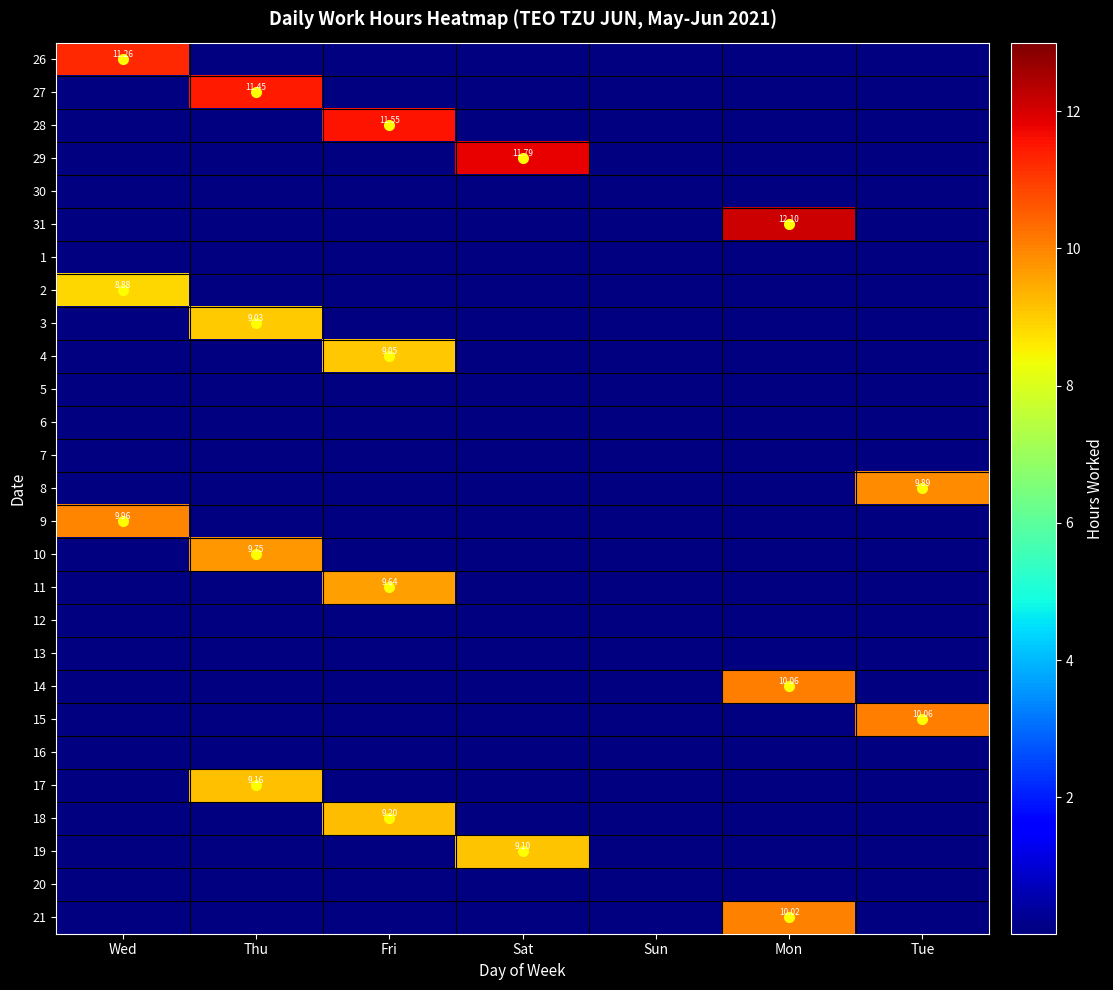

Which series has the largest total across all categories?

31